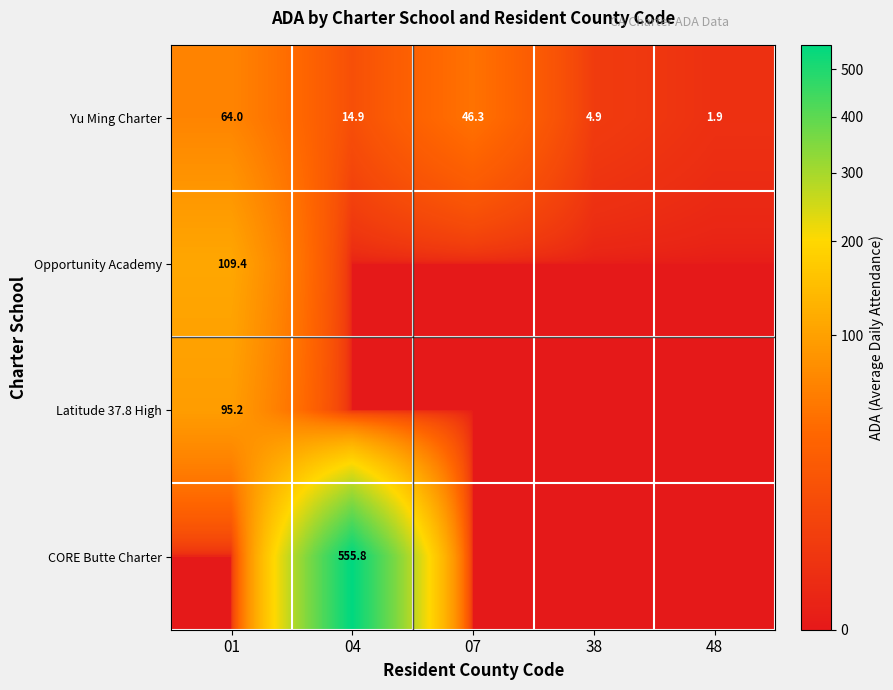

The Latitude 37.8 High series shows 95.2 at 01. True or false?

True